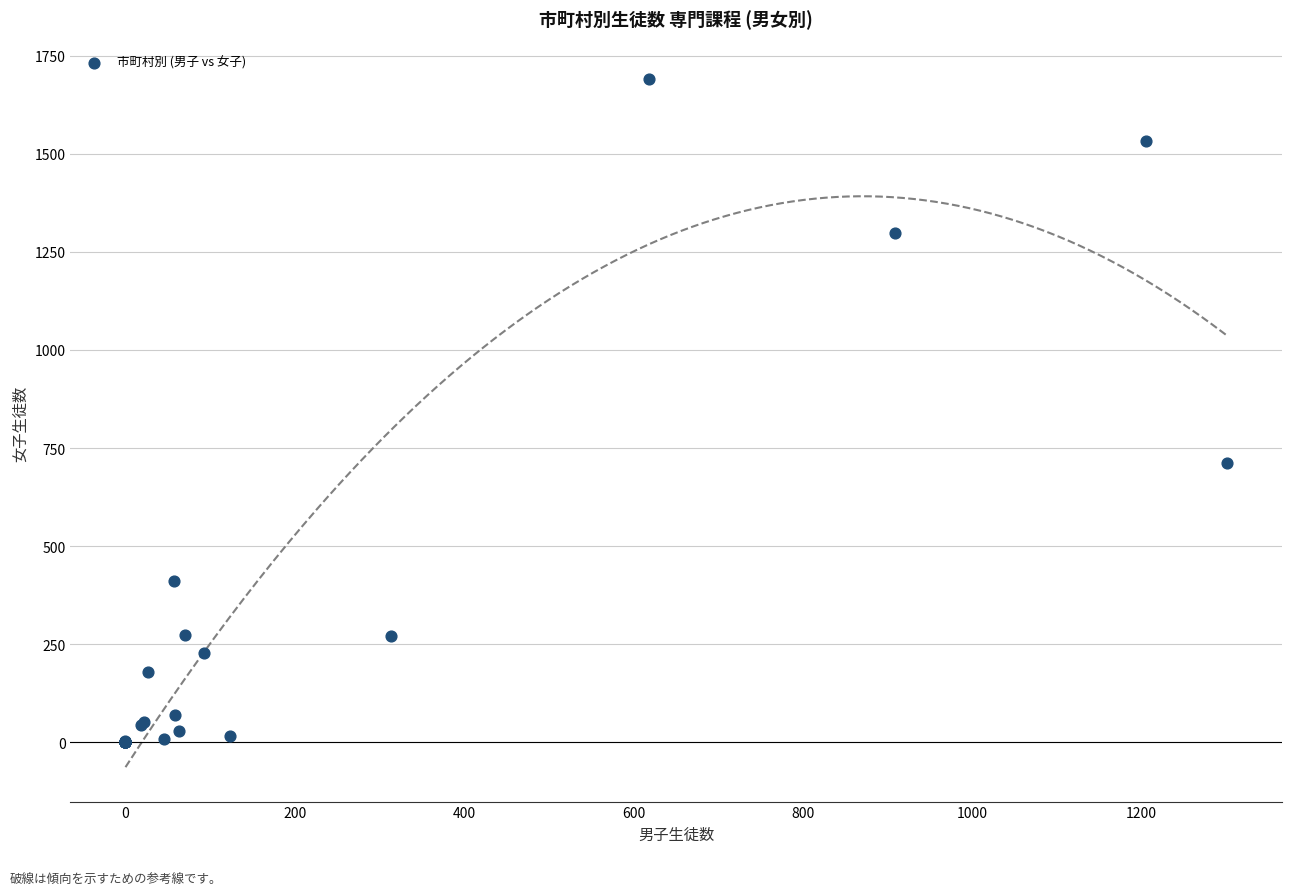

What Y value in the scatter plot is closest to 845?

713